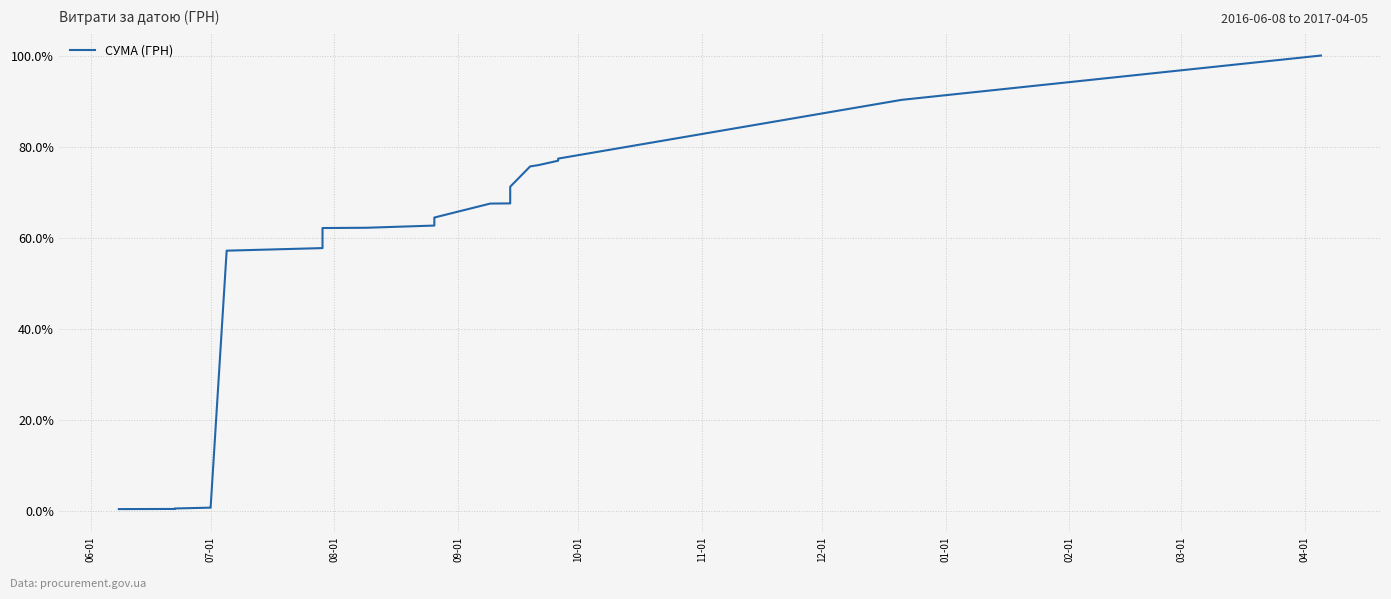

Does the chart display data point markers on the line(s)?

No